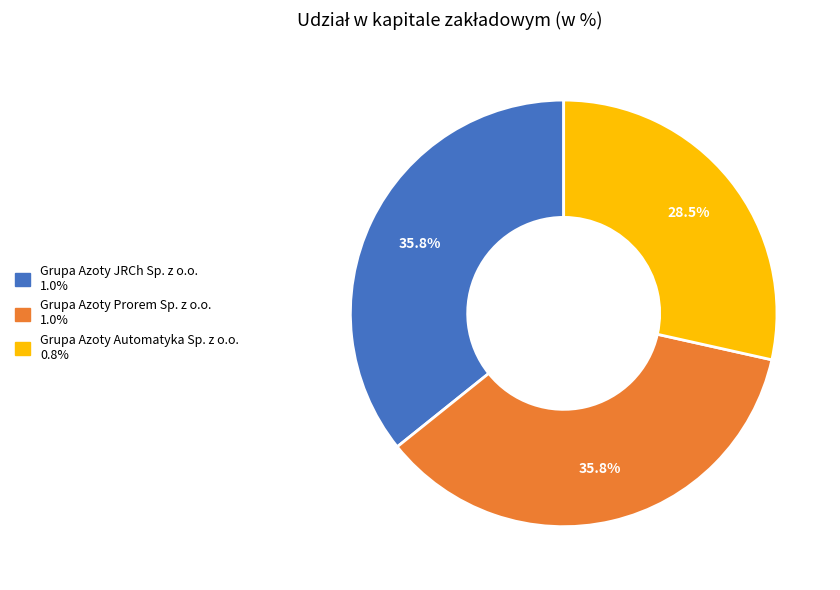

Which has a higher value, Grupa Azoty JRCh Sp. z o.o. or Grupa Azoty Automatyka Sp. z o.o.?

Grupa Azoty JRCh Sp. z o.o.